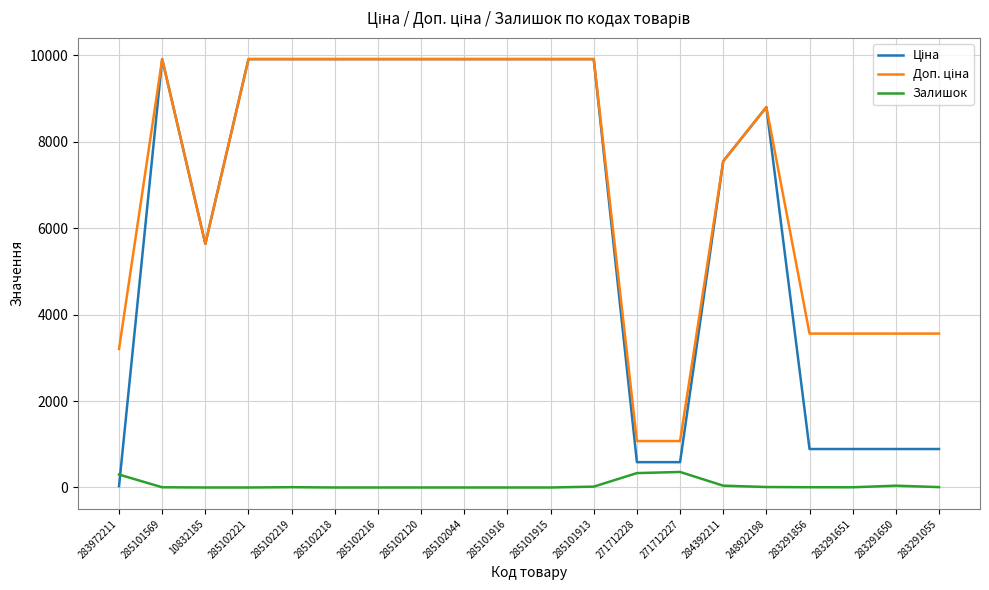

What is the difference between the highest and lowest values at 285102221?

9908.5